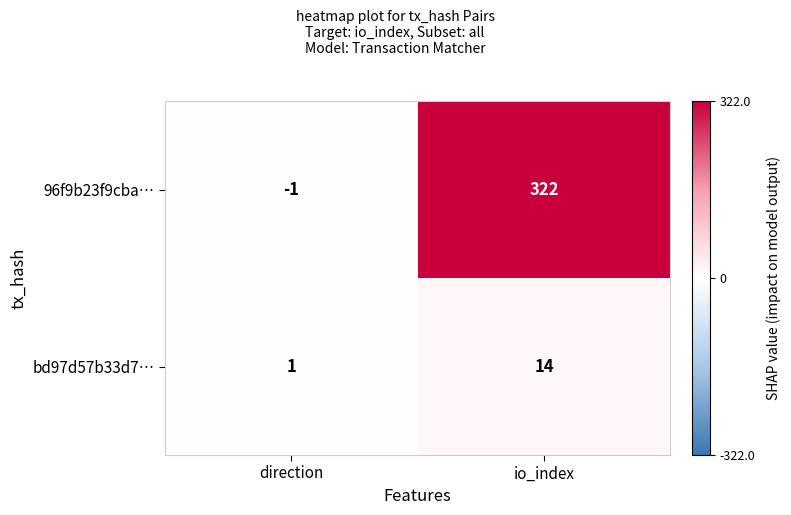

At how many categories does at least one series exceed 89?

1